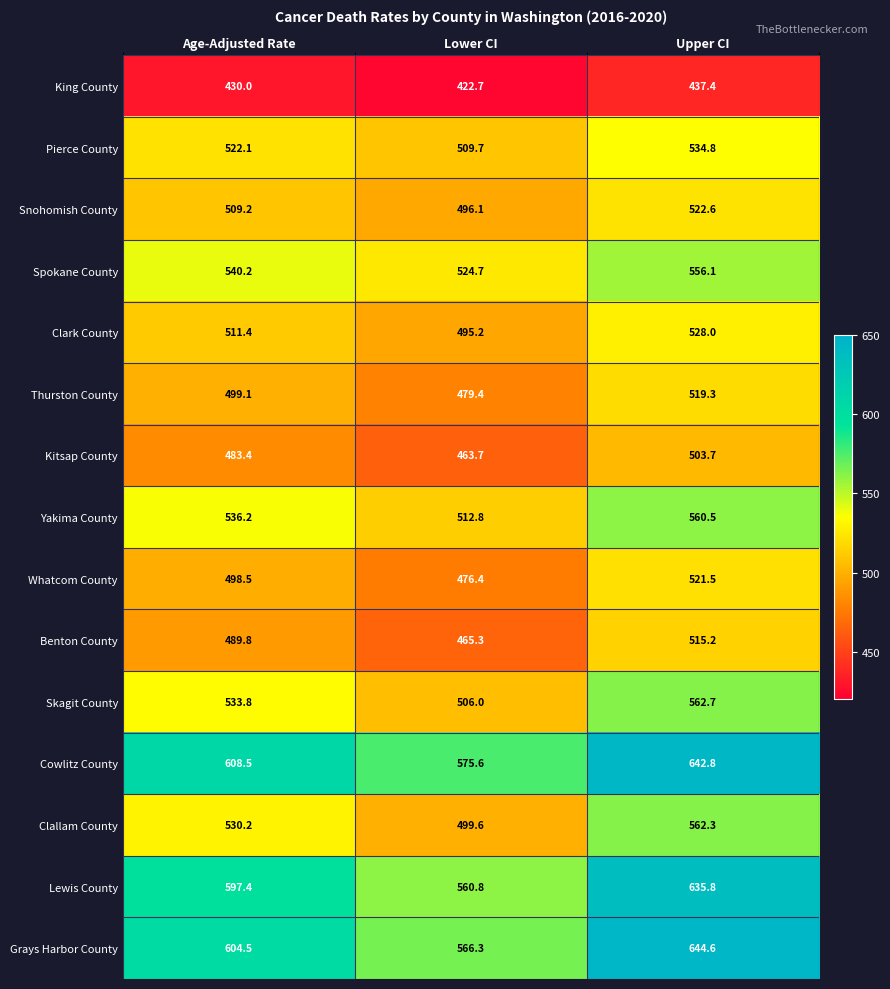

The value of Yakima County at Upper CI is 817.9. True or false?

False